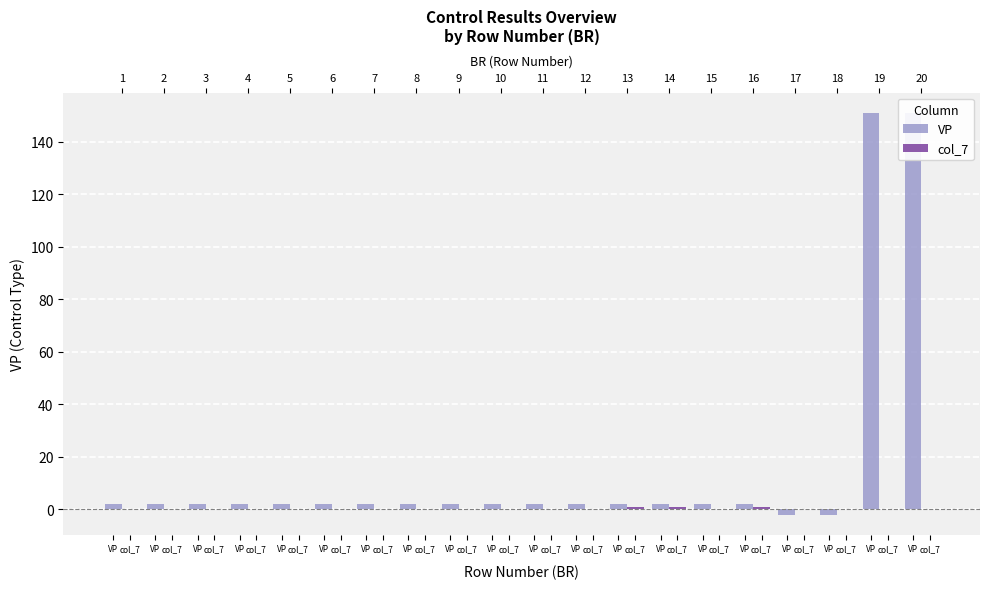

How many groups of bars are there?

20